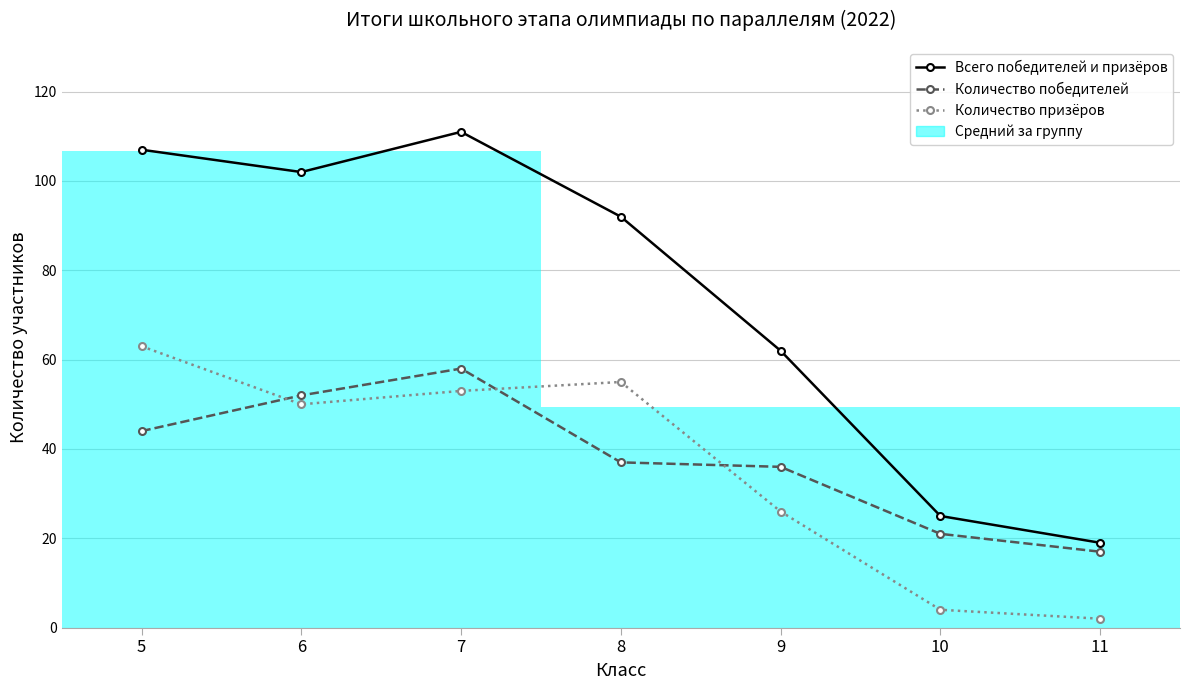

True or false: Количество призёров and Всего победителей и призёров intersect in this chart.

False